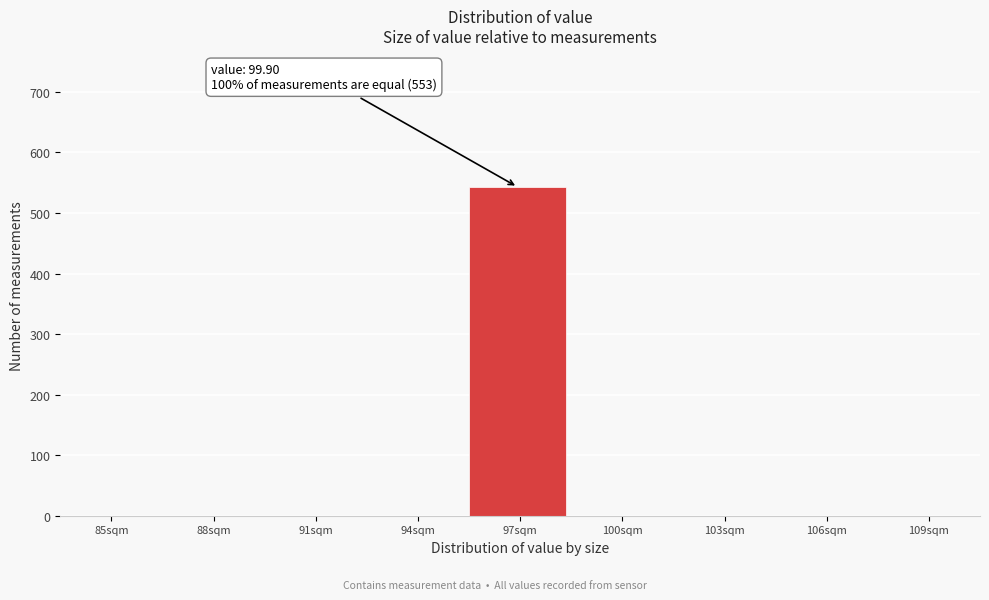

Reading right to left, extract all data points from this chart.

109sqm=0	106sqm=0	103sqm=0	100sqm=0	97sqm=543	94sqm=0	91sqm=0	88sqm=0	85sqm=0